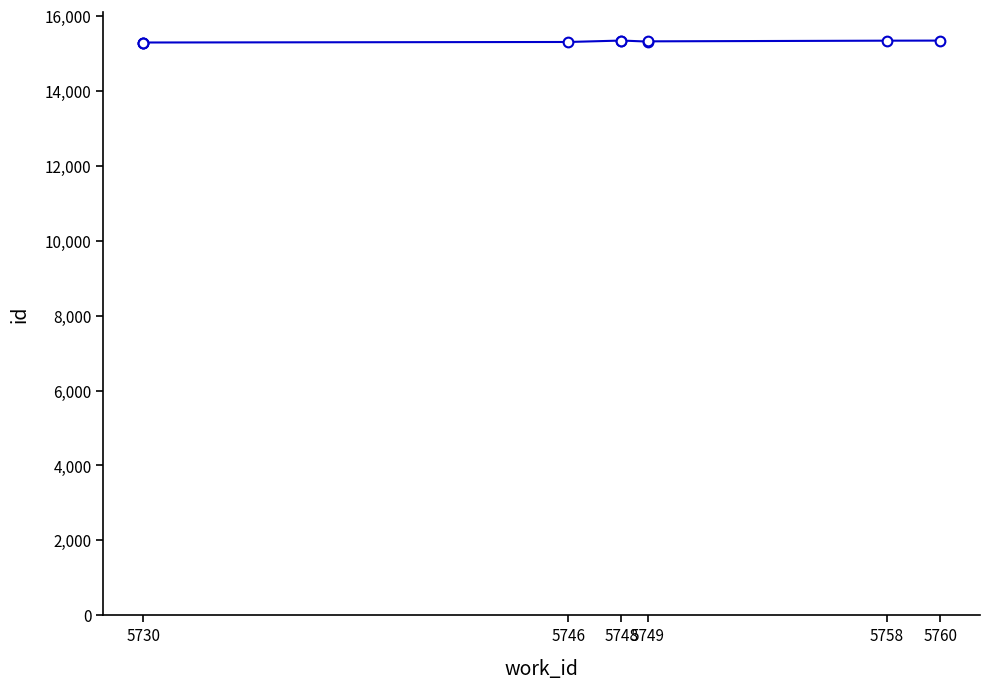

Reading right to left, extract all data points from this chart.

15342	15340	15322	15315	15344	15343	15305	15291	15289	15287